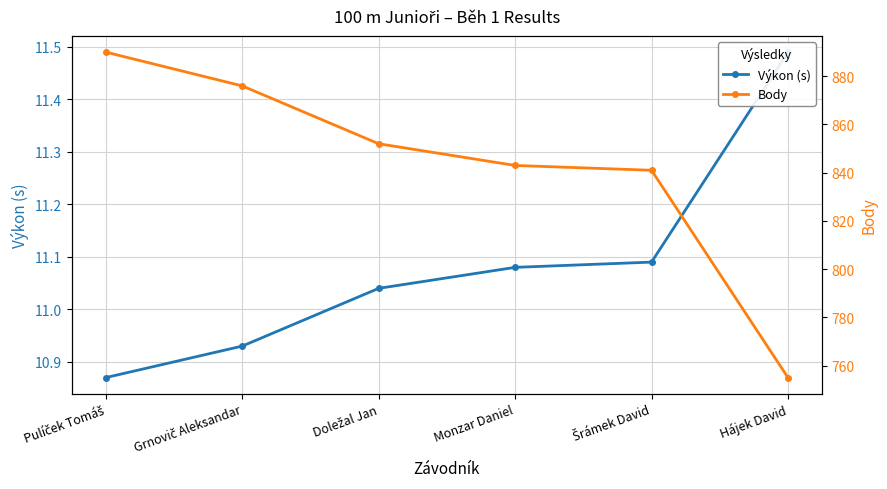

At which category is the sum across all series the highest?

Pulíček Tomáš